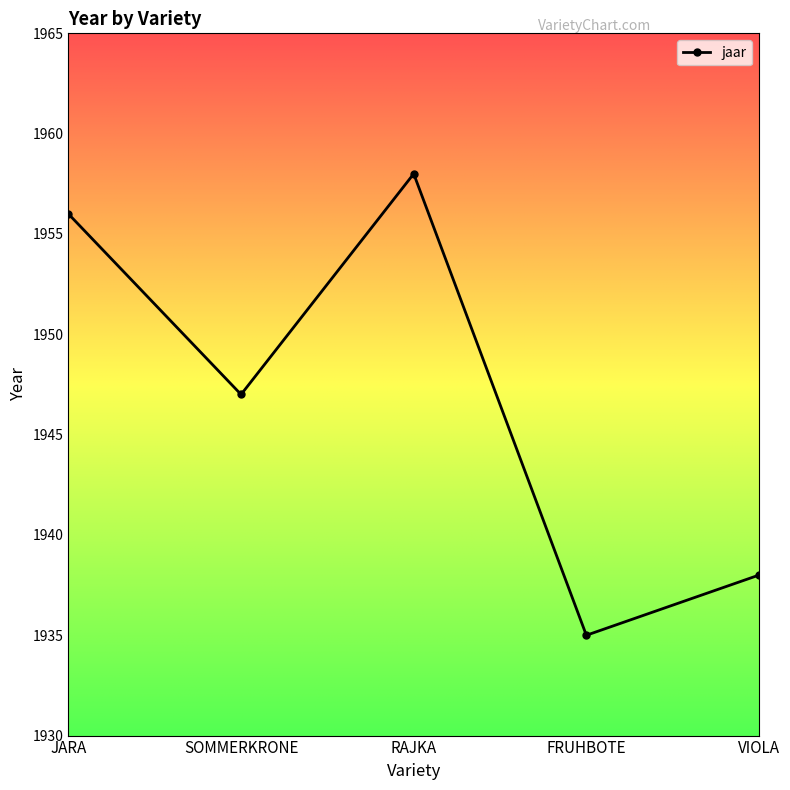

Reading left to right, what are all the values shown in this chart?

1956	1947	1958	1935	1938